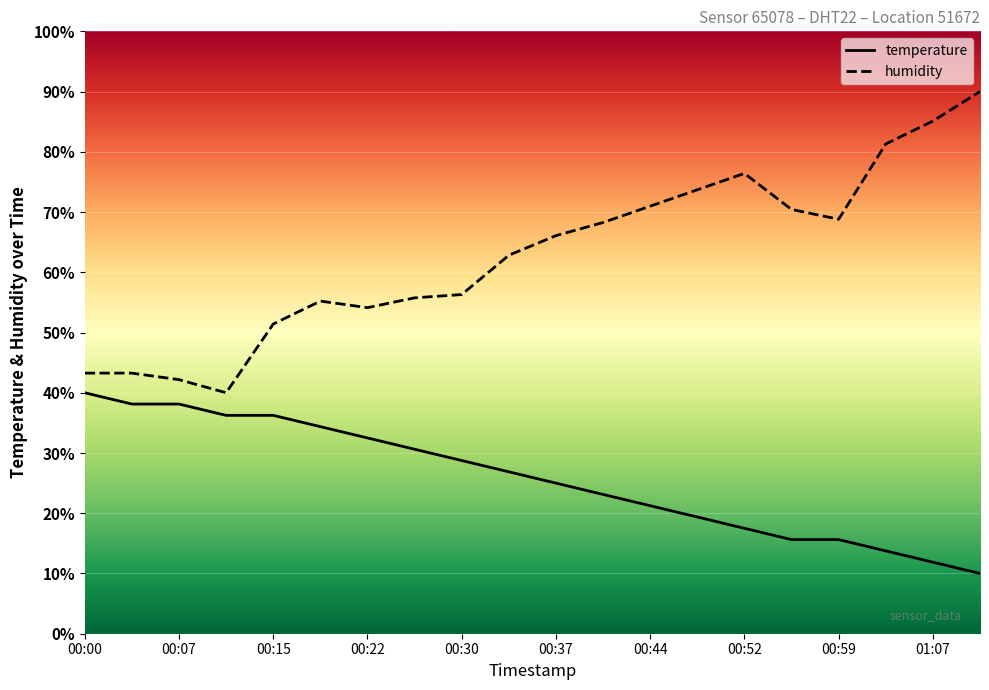

Is it true that humidity equals 33.1 at 00:22?

False